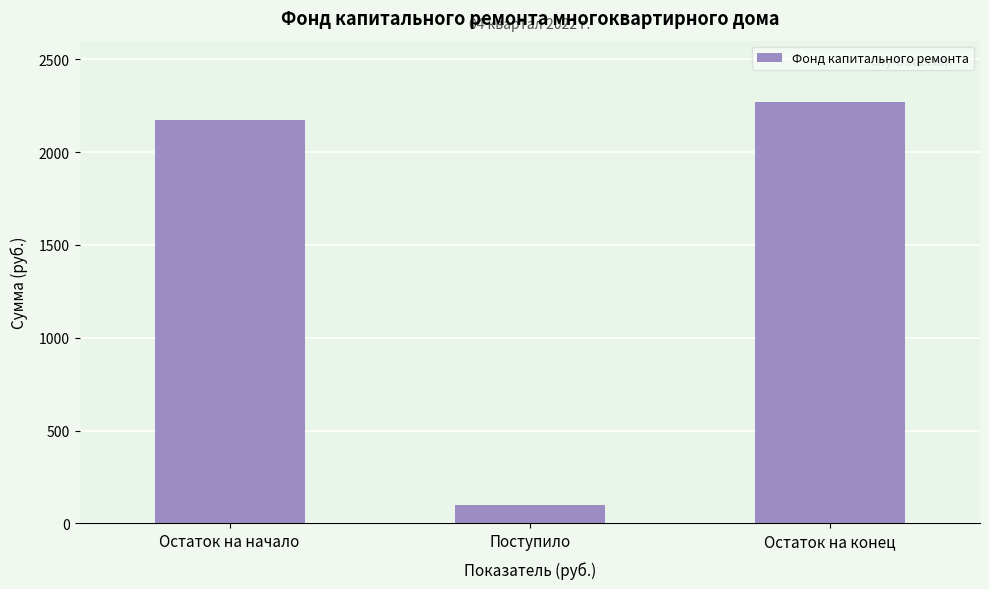

Reading left to right, what are all the values shown in this chart?

Остаток на начало=2172.5	Поступило=99.6	Остаток на конец=2272.1